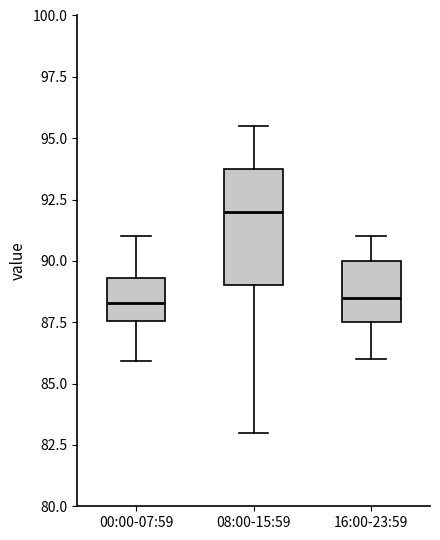

Reading left to right, transcribe this box plot: for each box, give where its median line is, the range the box spans, and where its two whiskers end, as read against the y-axis. The values are not printed on the chart, so give them approximately, as read against the axis.

00:00-07:59: median 88.5, box 87.5 to 89.5, whiskers 86.0 to 91.0
08:00-15:59: median 92.0, box 89.0 to 94.0, whiskers 83.0 to 95.5
16:00-23:59: median 88.5, box 87.5 to 90.0, whiskers 86.0 to 91.0